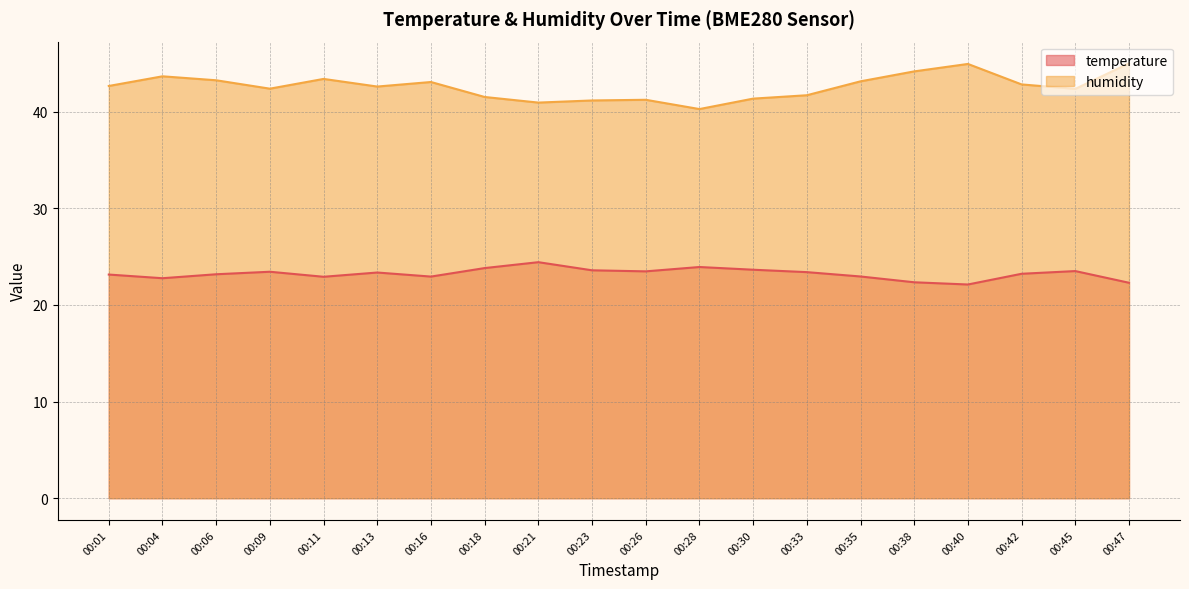

Is the value of temperature at 00:13 greater than the value of humidity at 00:09?

No